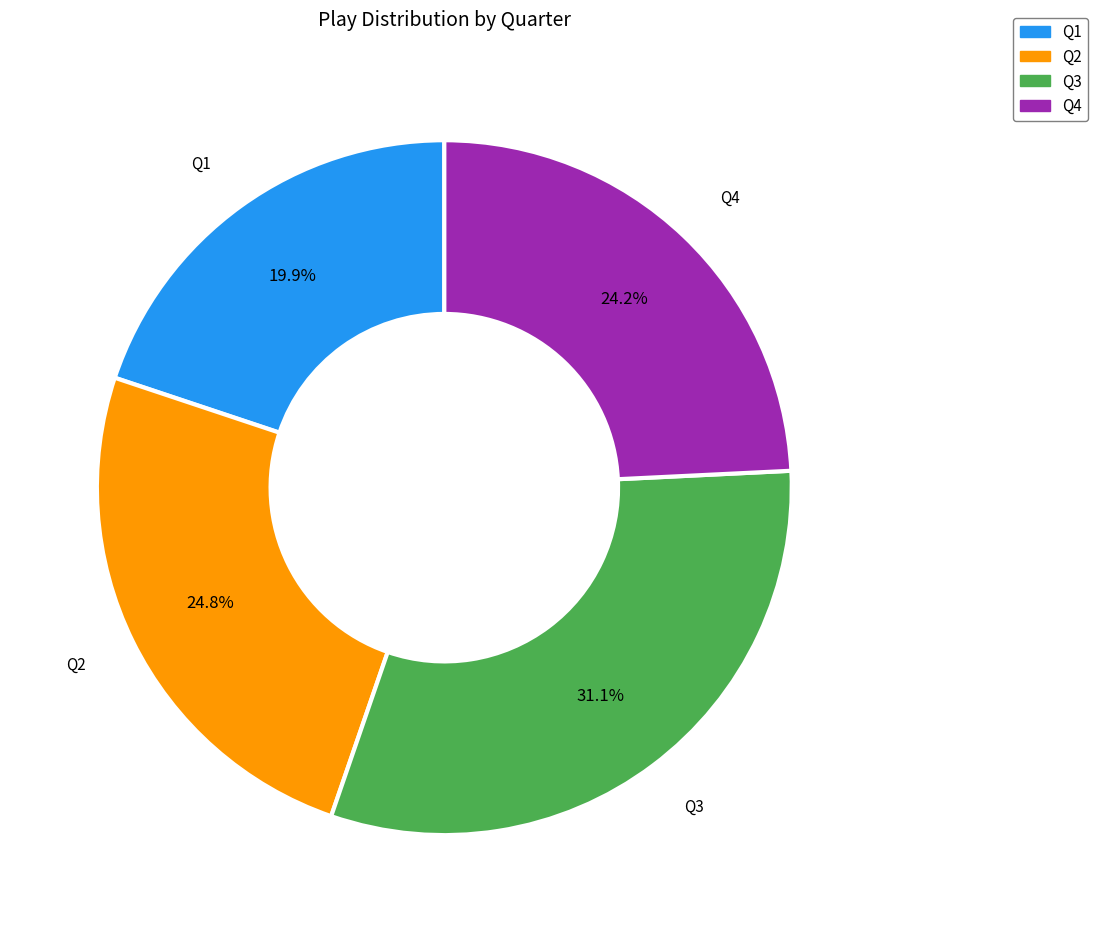

How many segments does this pie chart have?

4